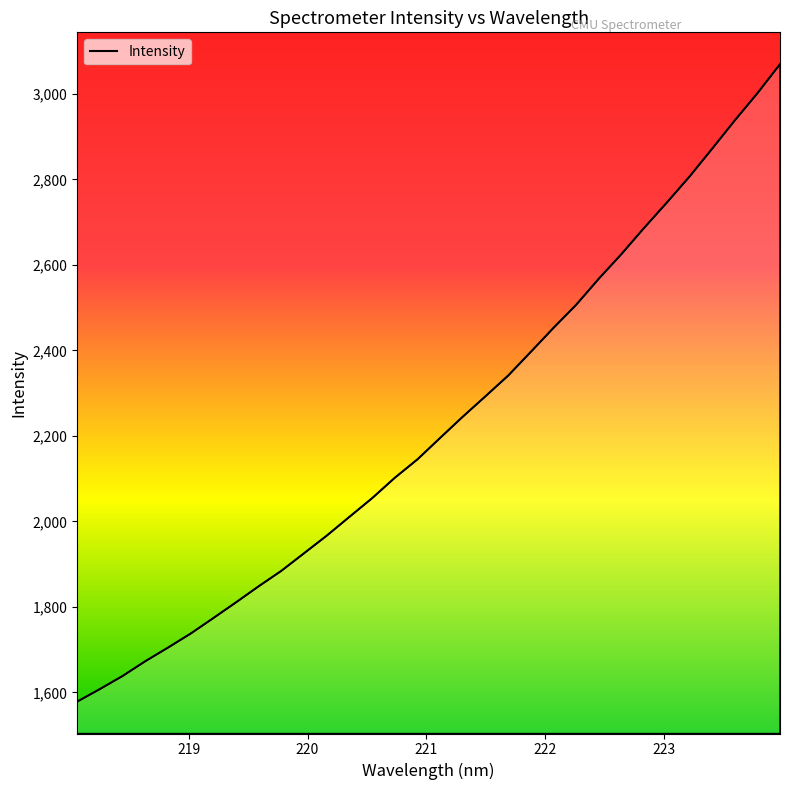

What is the difference between the maximum and minimum values?

1491.0